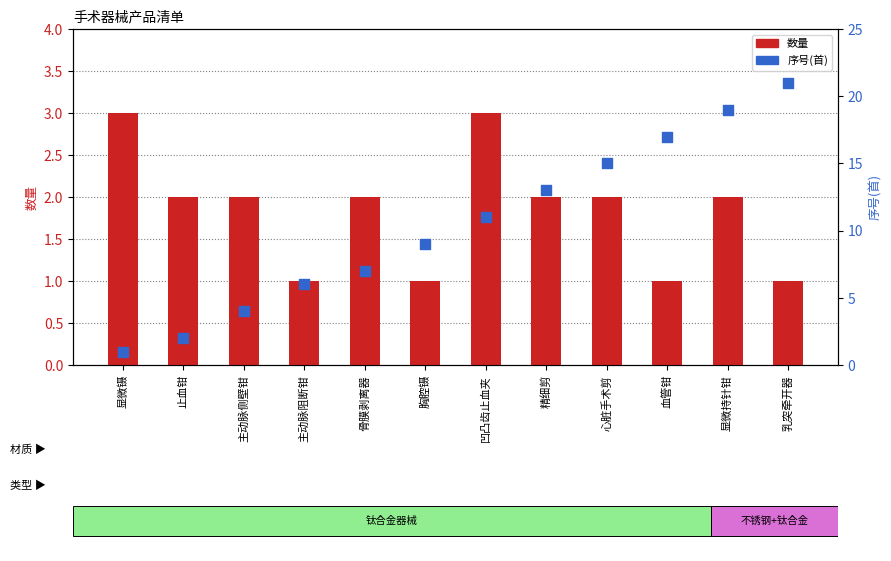

Which series reaches the maximum Y coordinate?

序号(首)